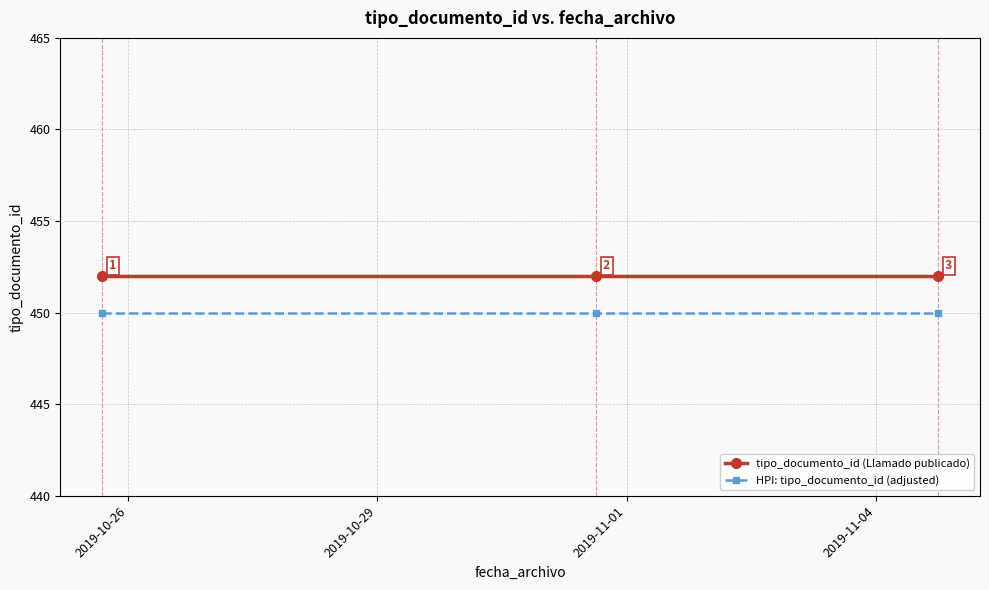

What is the value of the tipo_documento_id (Llamado publicado) point at the 2nd from the left?

452